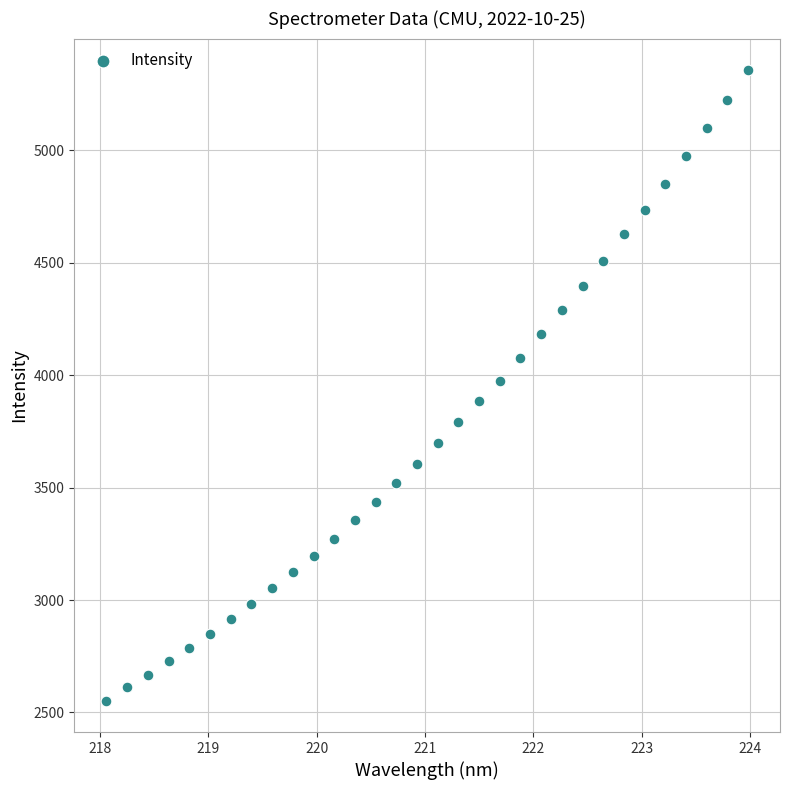

What is the range of Y values (max minus min)?

2804.8